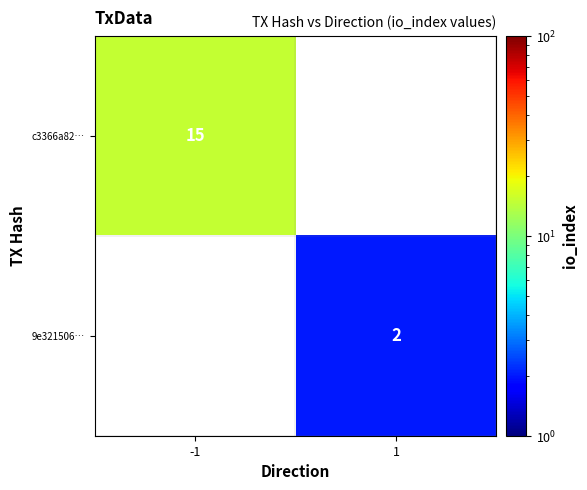

How many distinct data groups are displayed?

2